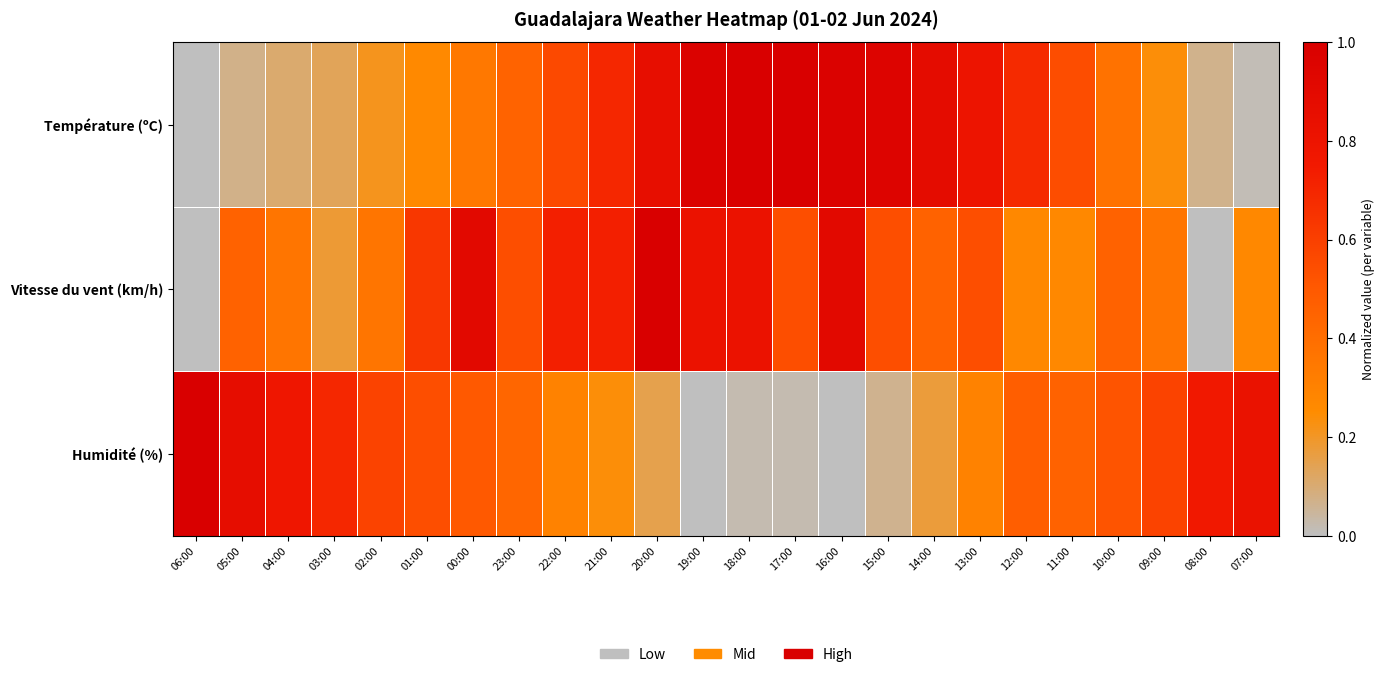

What is the difference between the highest and lowest values at 00:00?

0.6